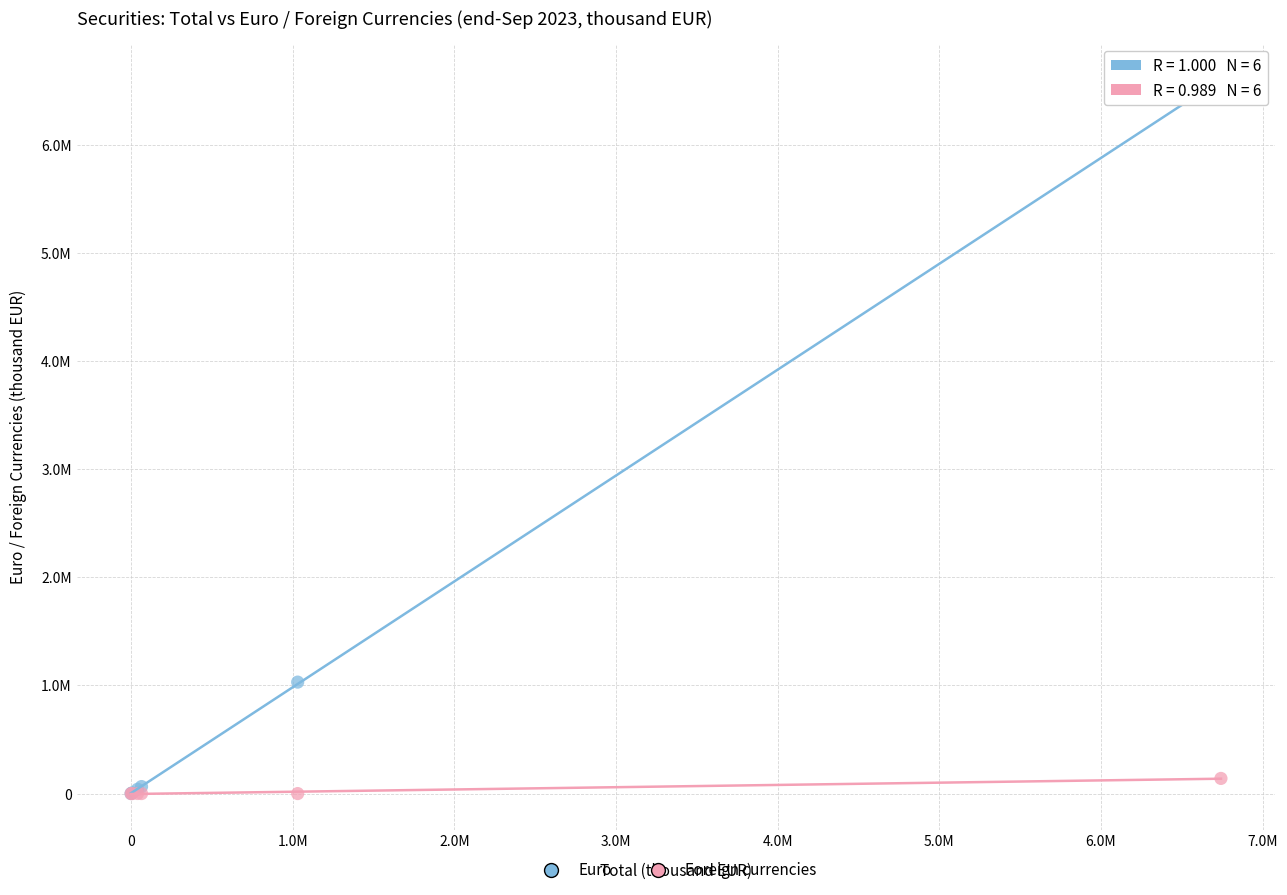

What are all the series names shown in the legend?

Euro, Foreign currencies